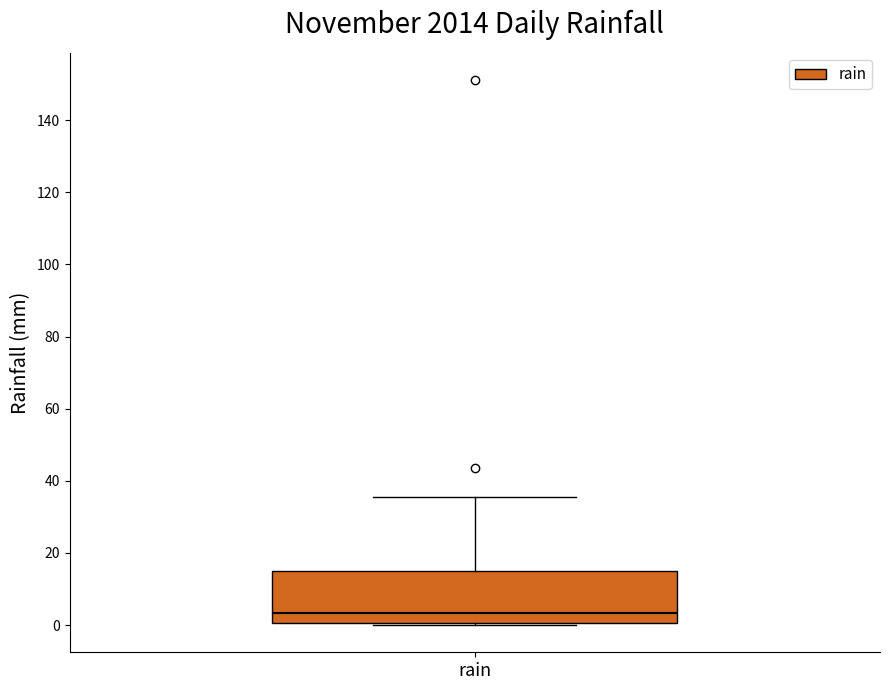

Read this box plot against the y-axis: the position of the median line, the range covered by the box, and the ends of both whiskers. The values are not printed on the chart, so give them approximately, as read against the axis.

median 4, box 0 to 14, whiskers 0 to 36